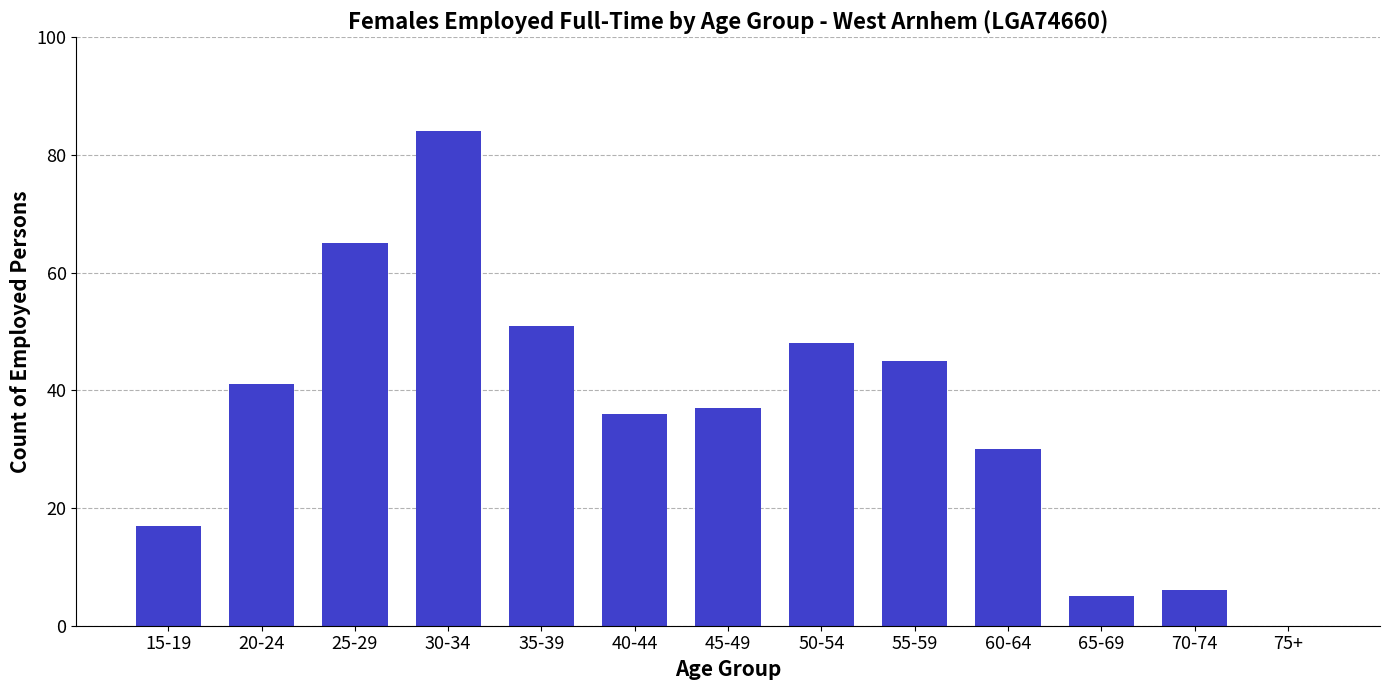

What is the sum of all values?

465